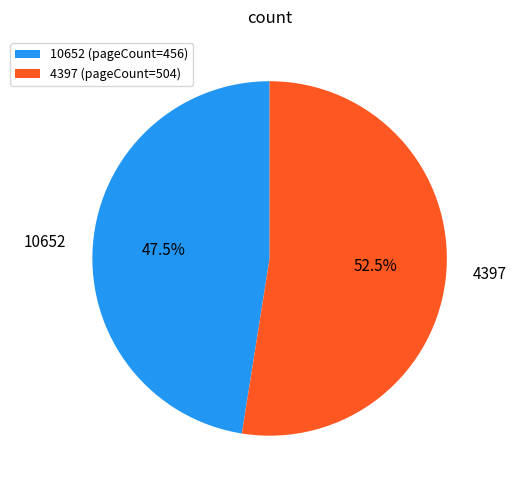

Is 10652 (pageCount=456) the majority of the pie?

No